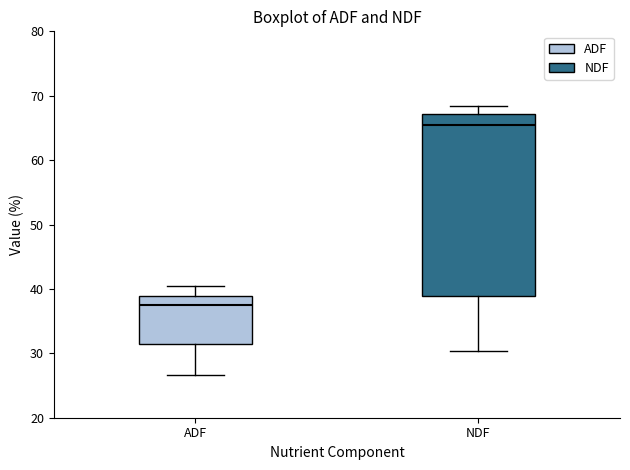

Reading left to right, transcribe this box plot: for each box, give where its median line is, the range the box spans, and where its two whiskers end, as read against the y-axis. The values are not printed on the chart, so give them approximately, as read against the axis.

ADF: median 38, box 31 to 39, whiskers 27 to 40
NDF: median 65, box 39 to 67, whiskers 30 to 68